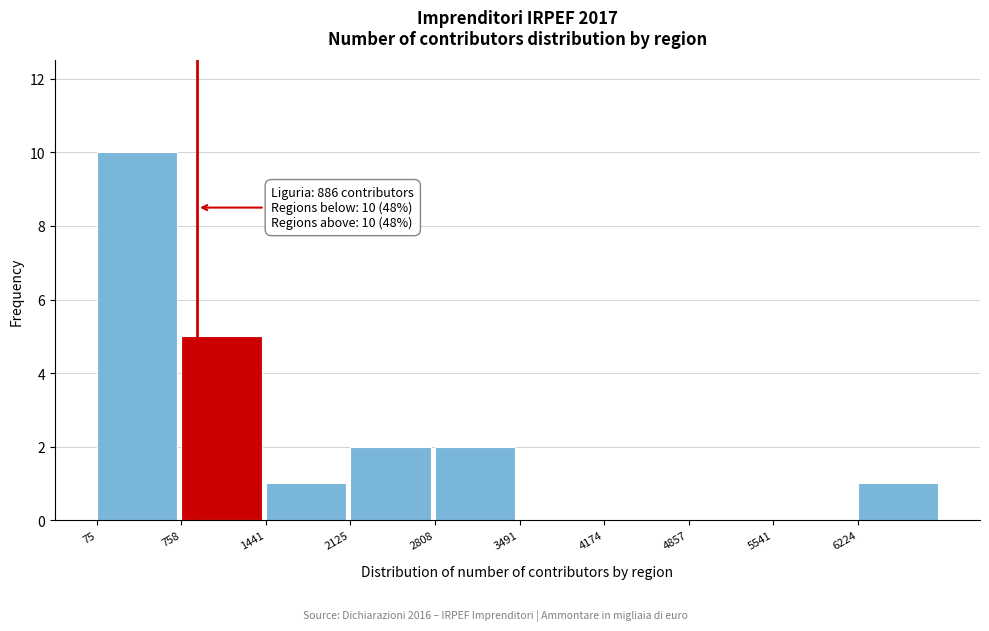

Which range on the x-axis has the tallest bar?

100 to 800